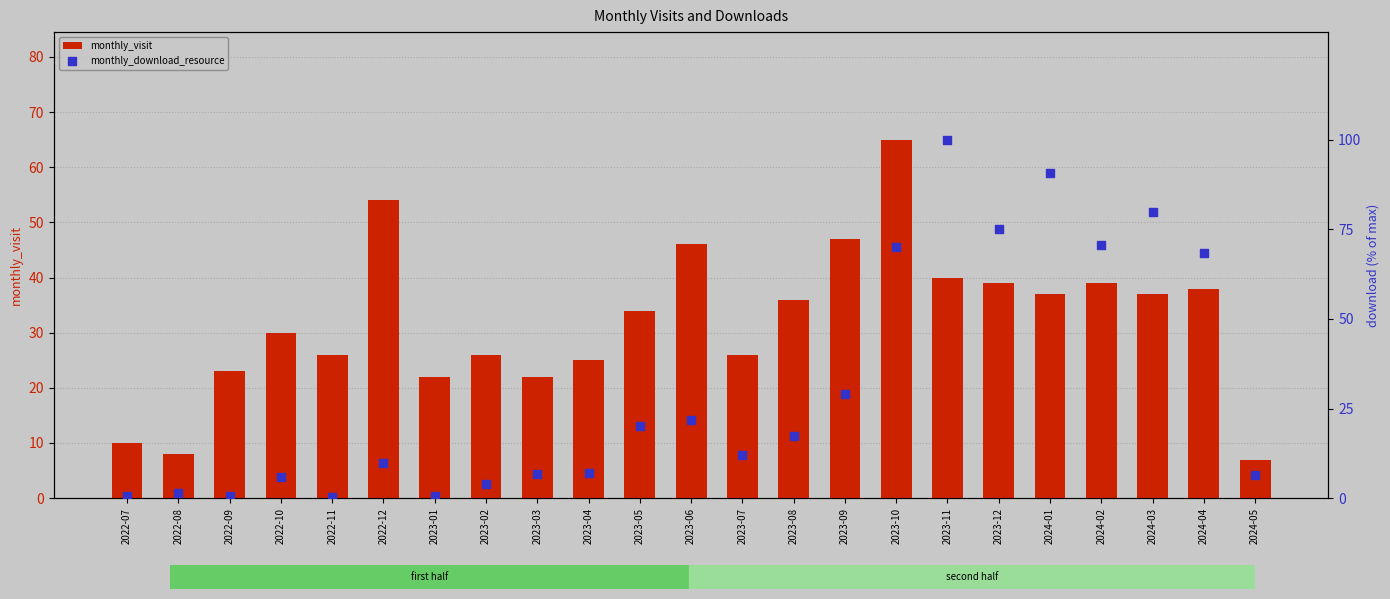

Is the value of monthly_download_resource at 2023-03 greater than the value of monthly_visit at 2022-08?

No